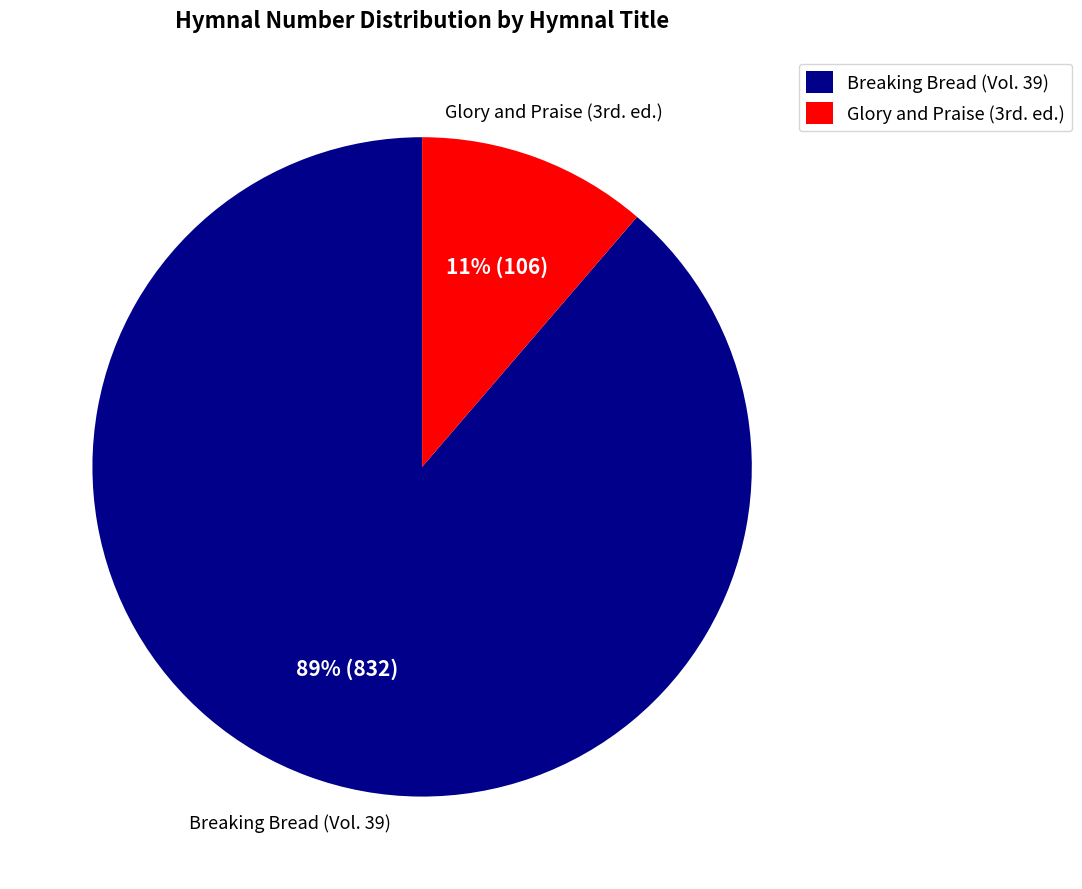

How many slices are in this pie chart?

2